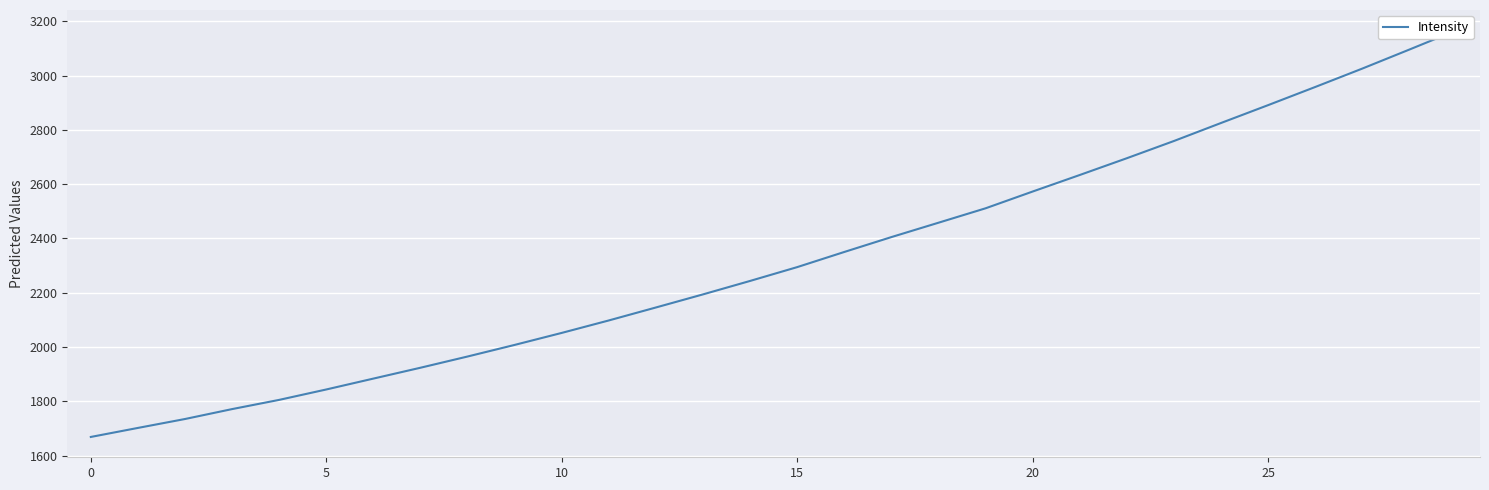

What is the difference between the values at 20 and 13?

378.8